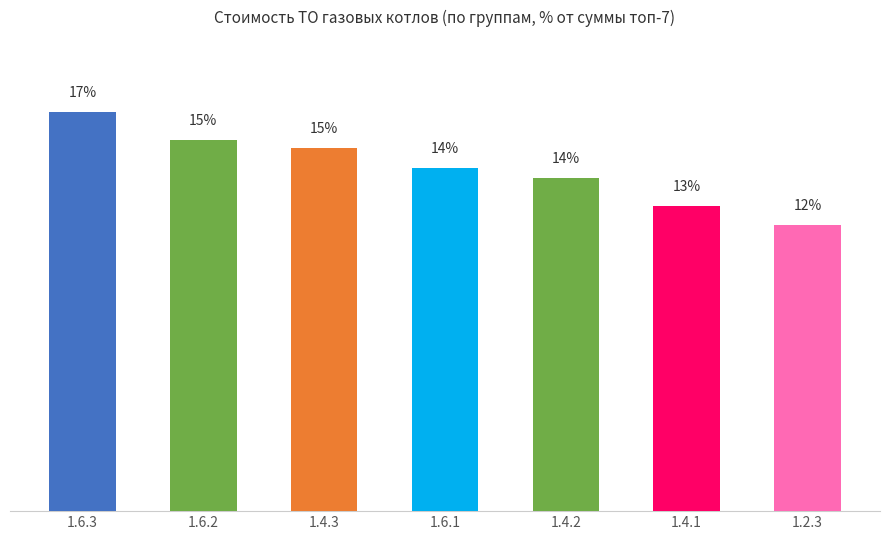

Reading left to right, list all the values displayed in this chart.

16.6	15.4	15.1	14.3	13.9	12.7	11.9